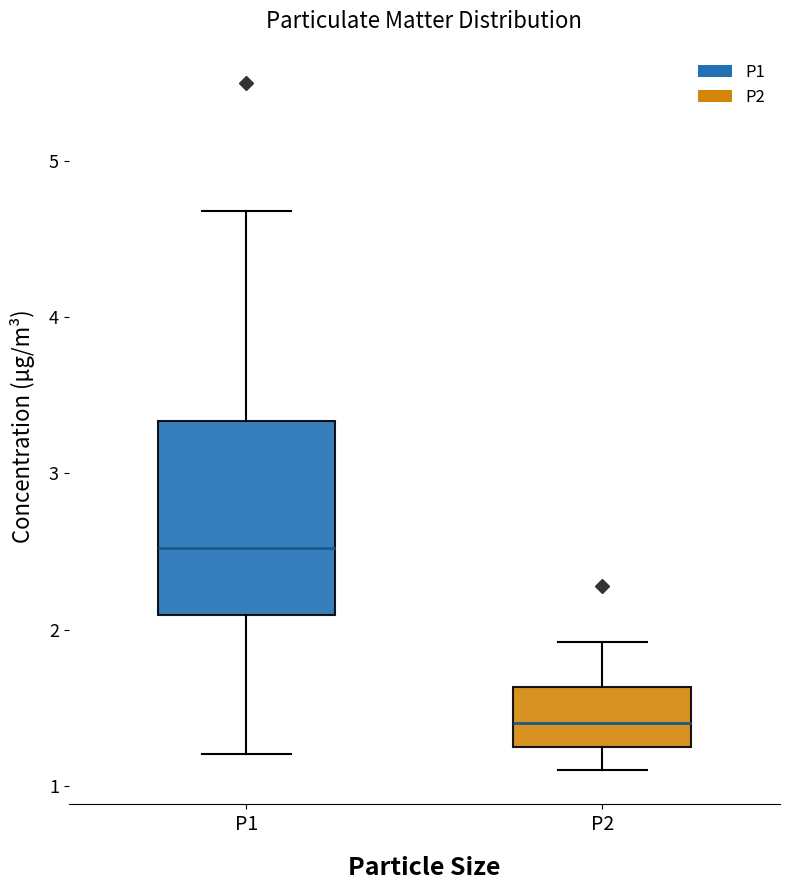

Reading left to right, read every box against the y-axis: the position of its median line, the range the box covers, and the ends of its whiskers. The values are not printed on the chart, so give them approximately, as read against the axis.

P1: median 2.5, box 2.1 to 3.3, whiskers 1.2 to 4.7
P2: median 1.4, box 1.2 to 1.6, whiskers 1.1 to 1.9